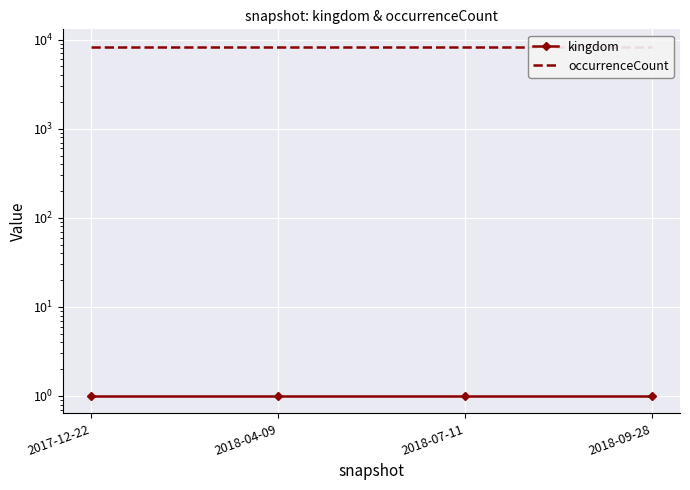

Is the value of kingdom at 2018-07-11 greater than the value of occurrenceCount at 2018-04-09?

No